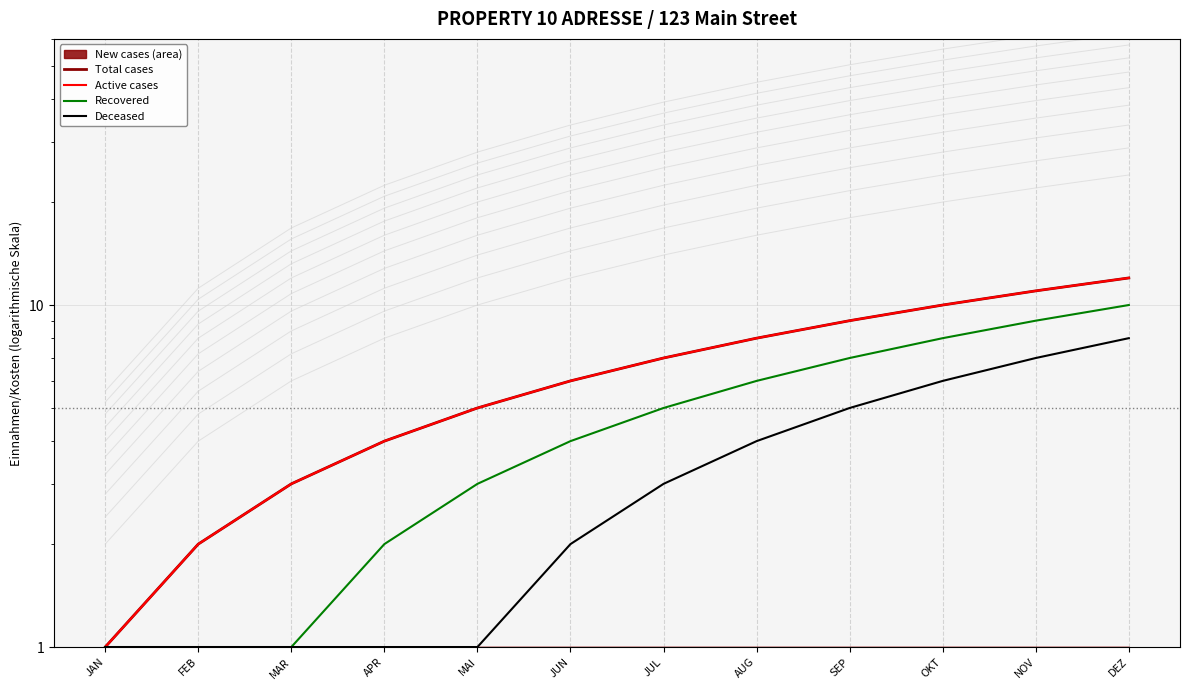

What is the difference between the maximum and minimum values in the Recovered series?

9